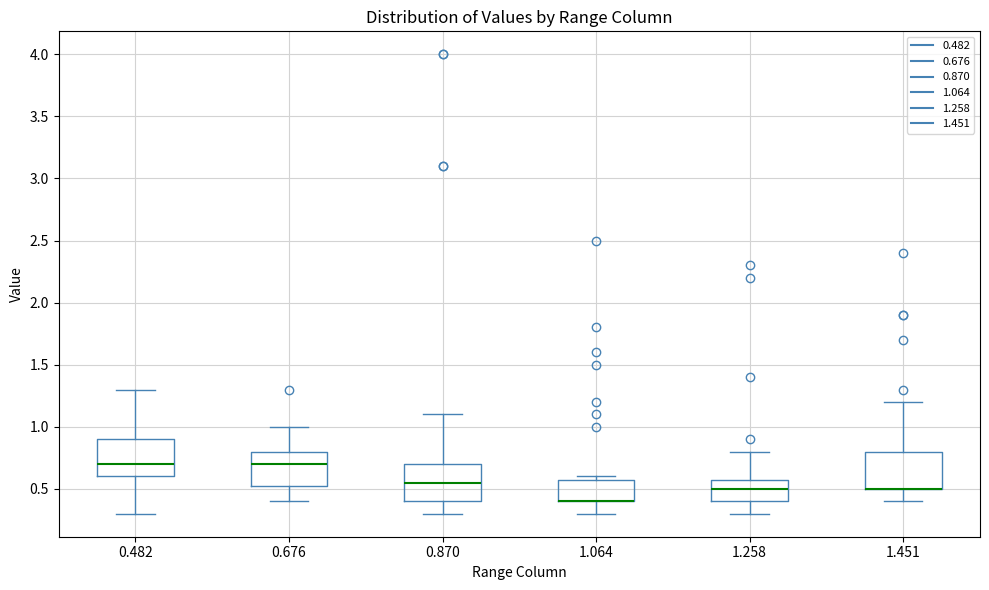

Reading left to right, transcribe this box plot: for each box, give where its median line is, the range the box spans, and where its two whiskers end, as read against the y-axis. The values are not printed on the chart, so give them approximately, as read against the axis.

0.482: median 0.70, box 0.60 to 0.90, whiskers 0.30 to 1.30
0.676: median 0.70, box 0.55 to 0.80, whiskers 0.40 to 1.00
0.870: median 0.55, box 0.40 to 0.70, whiskers 0.30 to 1.10
1.064: median 0.40 (drawn on the box's lower edge), box 0.40 to 0.60, whiskers 0.30 to 0.60 (just above the box's upper edge)
1.258: median 0.50, box 0.40 to 0.60, whiskers 0.30 to 0.80
1.451: median 0.50 (drawn on the box's lower edge), box 0.50 to 0.80, whiskers 0.40 to 1.20